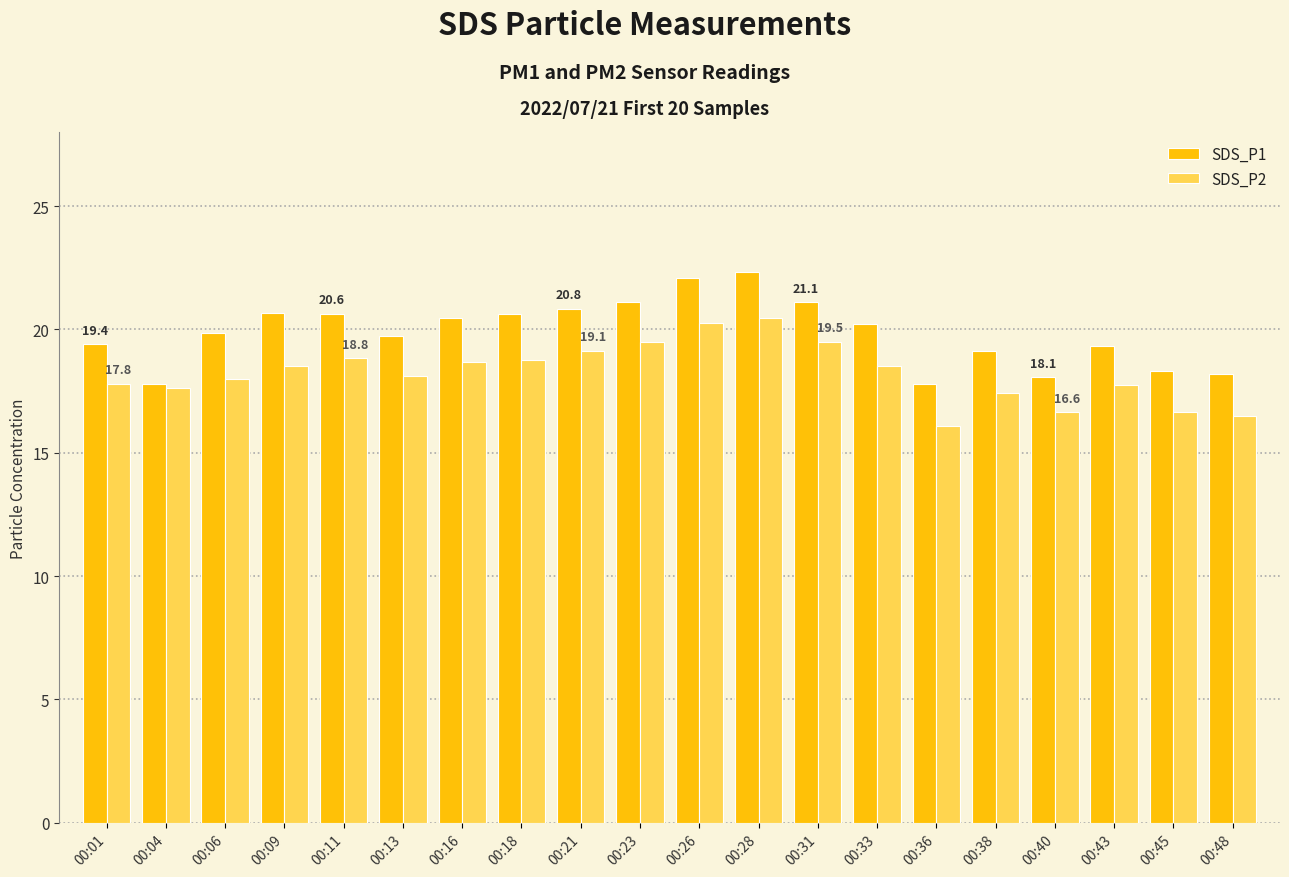

What is the value of the SDS_P2 bar at the 8th from the left?

18.8